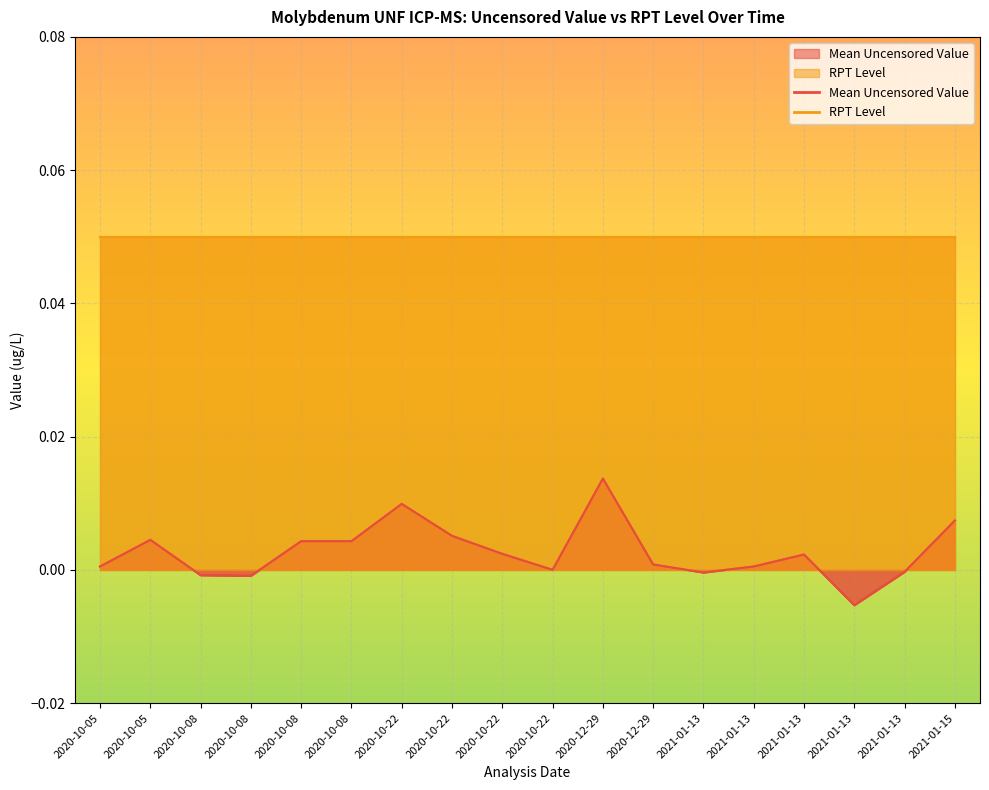

How many negative values are there?

5